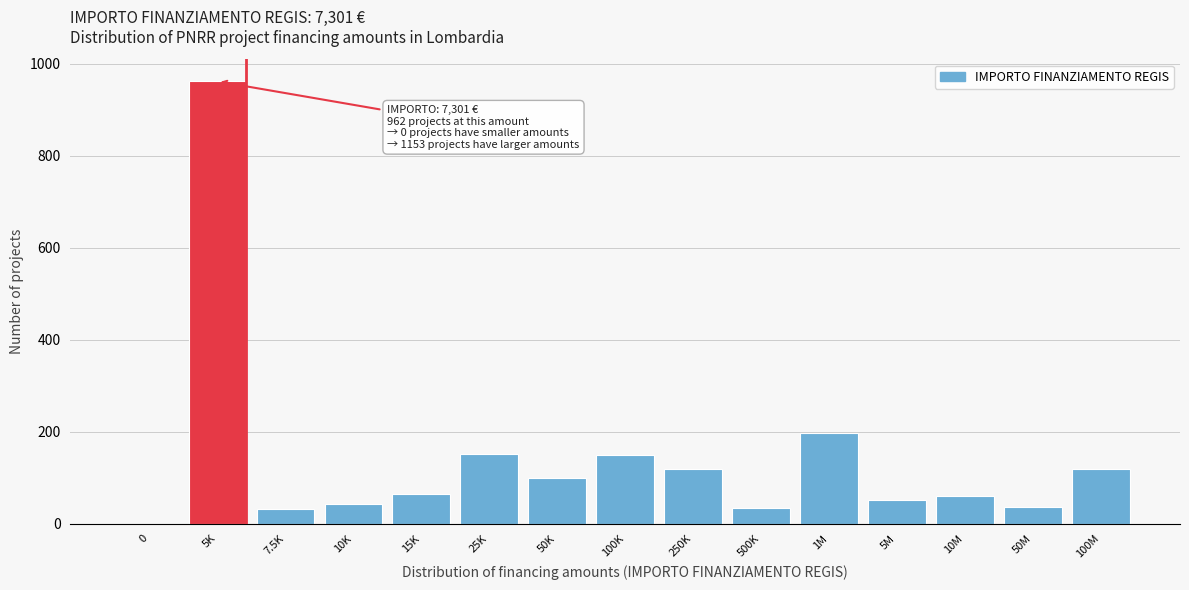

What is the ratio of the value at 100K to the value at 250K?

1.3